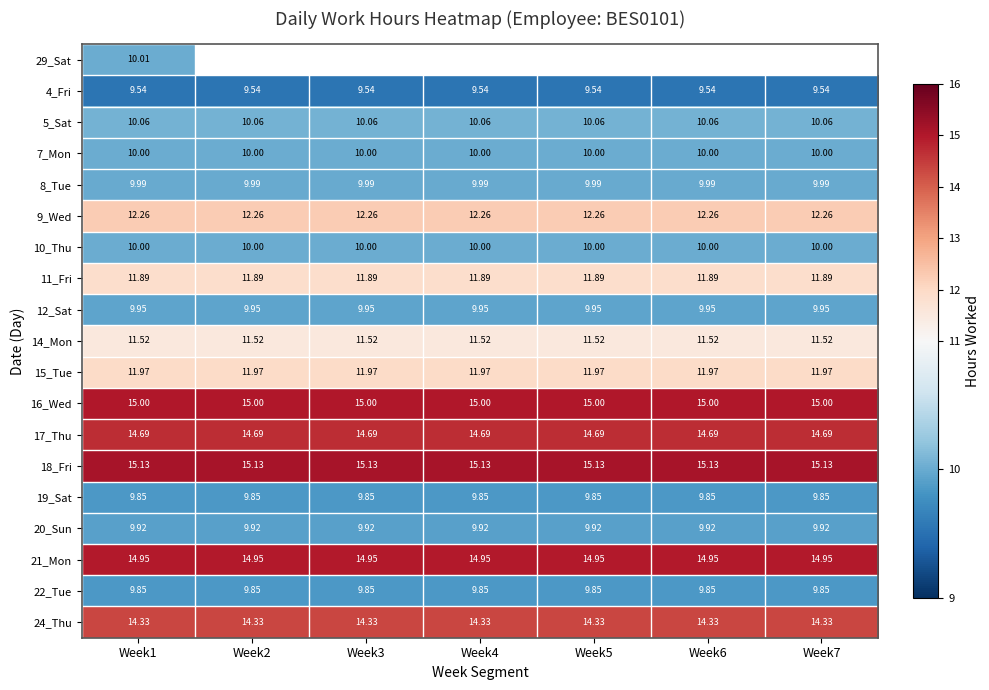

True or false: 4_Fri has a value of 15.1 at Week2.

False